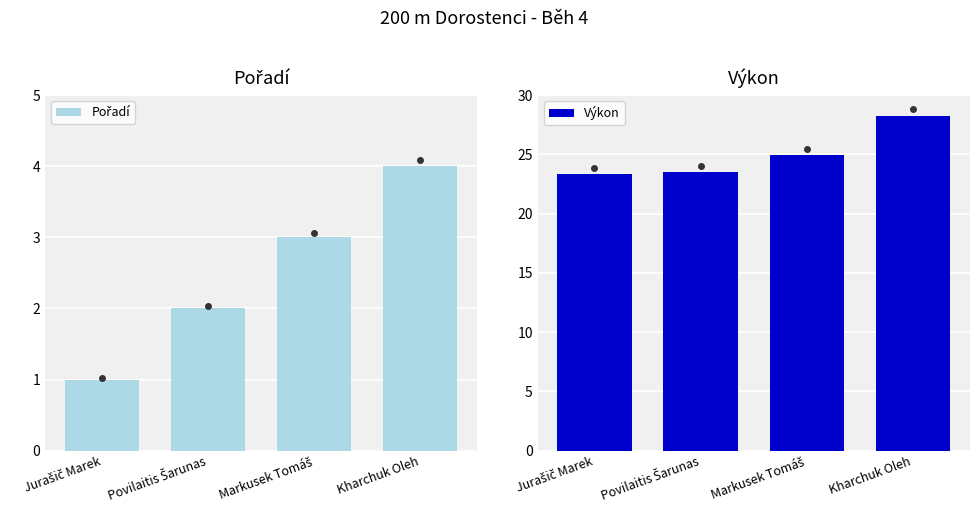

Does the chart contain any negative values?

No